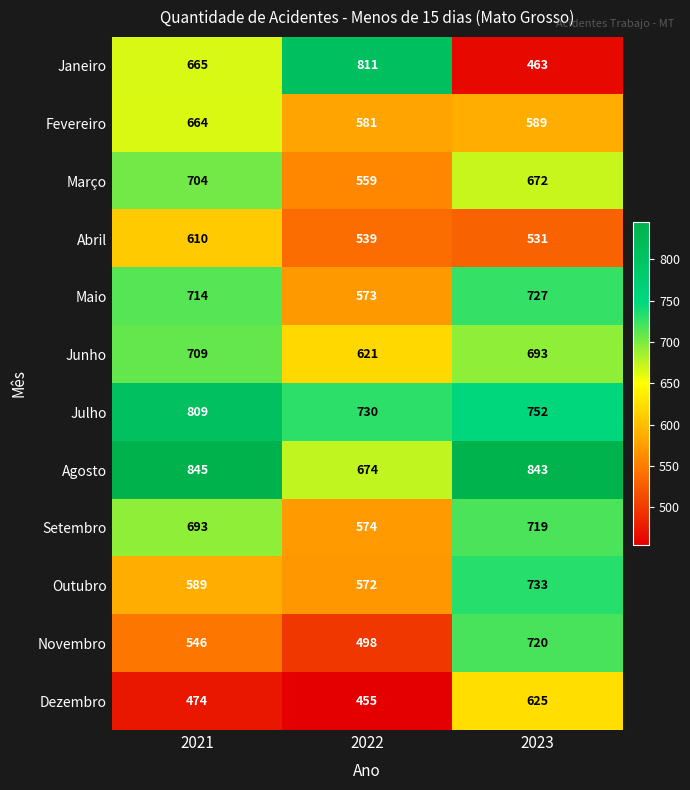

Is it true that Maio equals 258 at 2022?

False